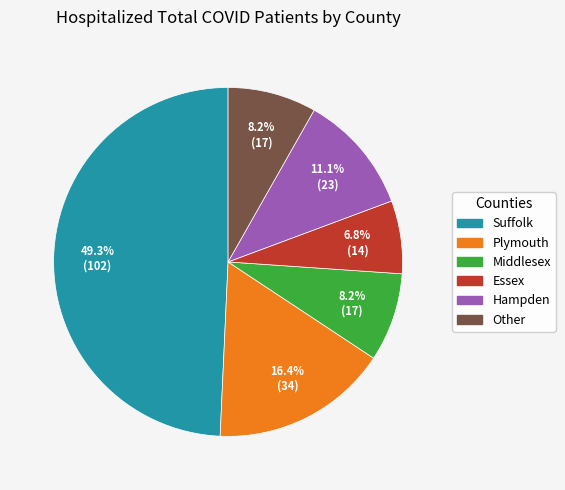

Is there a majority slice in this chart?

No